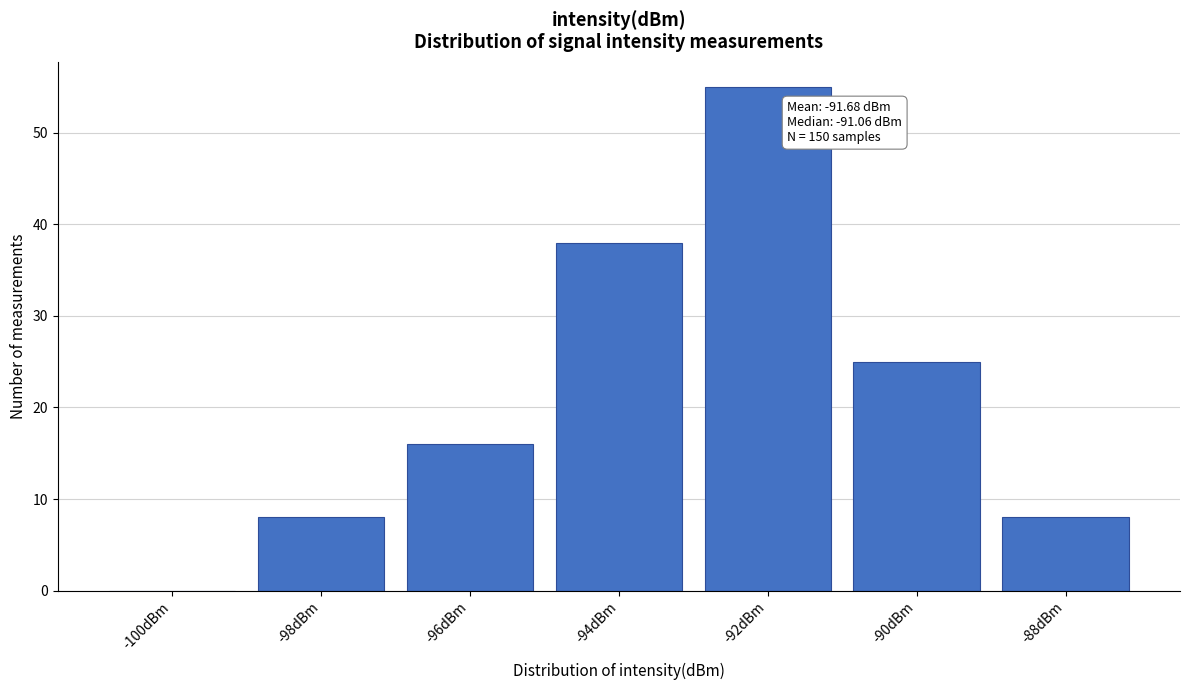

Reading right to left, list all the values displayed in this chart.

-88dBm=8	-90dBm=25	-92dBm=55	-94dBm=38	-96dBm=16	-98dBm=8	-100dBm=0